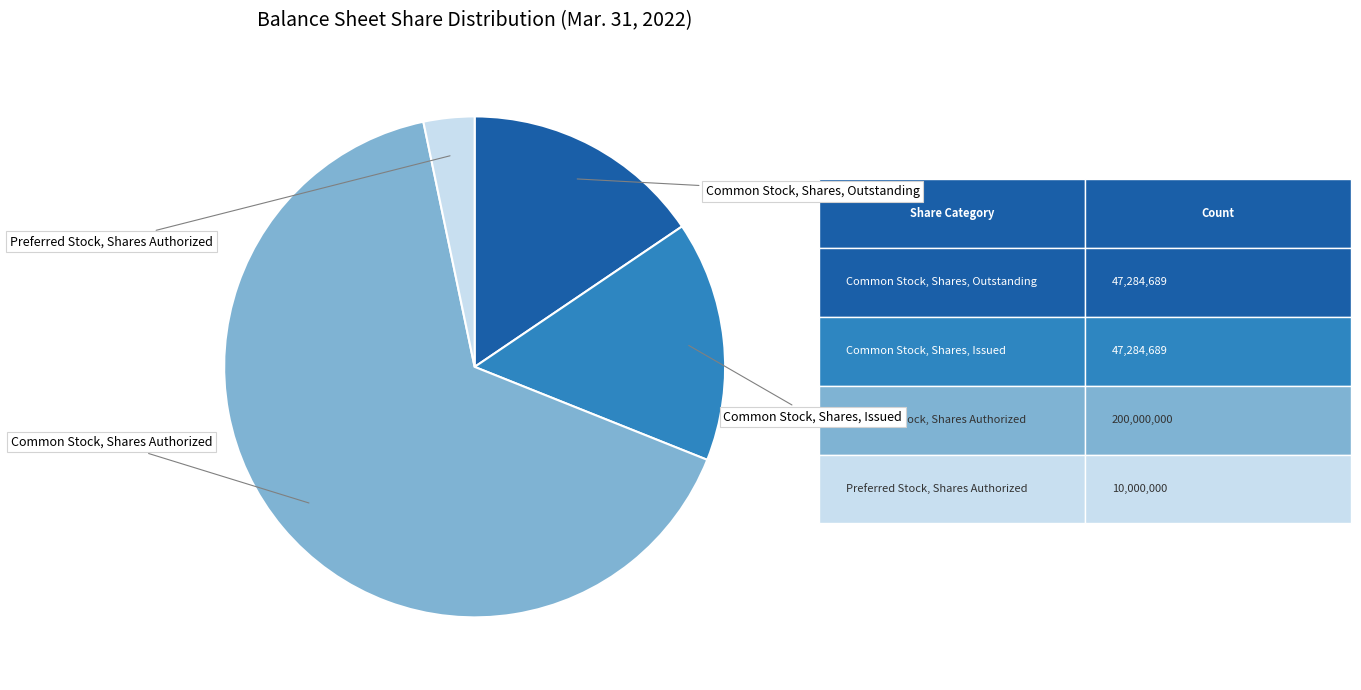

Is there a majority slice in this chart?

Yes